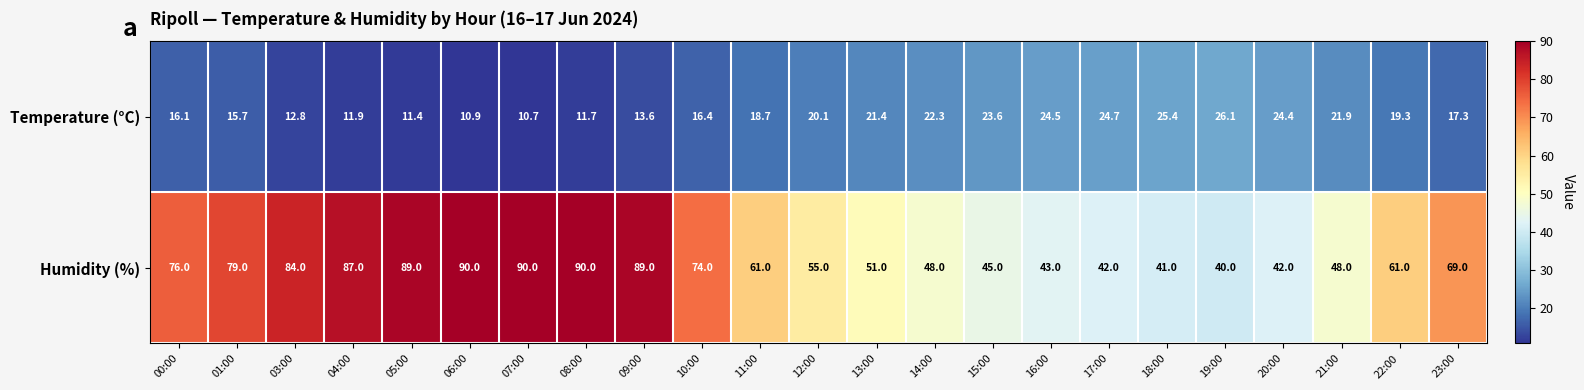

At which category is the sum across all series the highest?

09:00